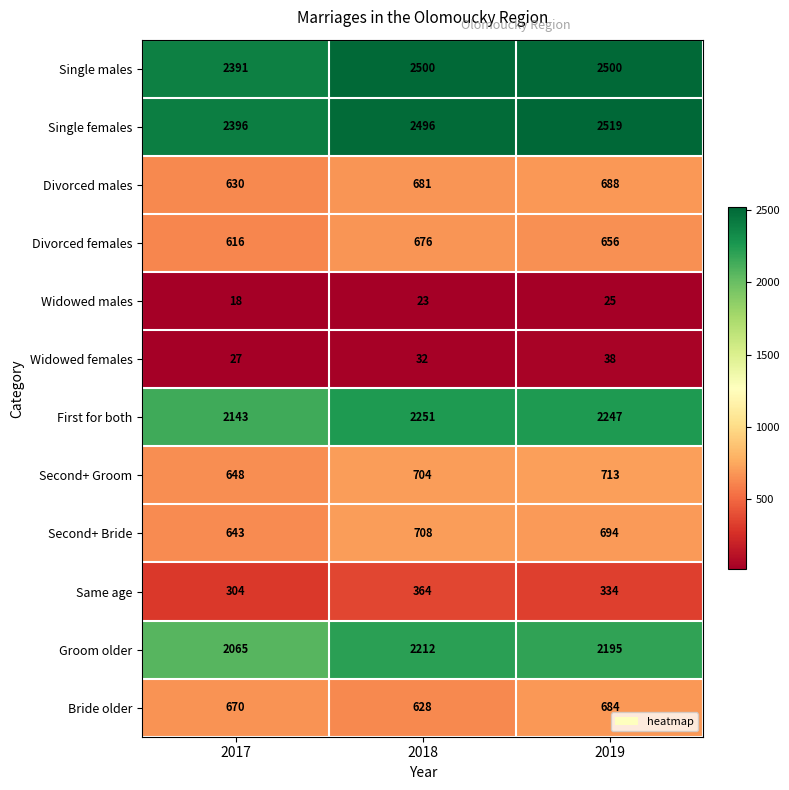

List the series in order of their peak value, highest first.

Single females, Single males, First for both, Groom older, Second+ Groom, Second+ Bride, Divorced males, Bride older, Divorced females, Same age, Widowed females, Widowed males